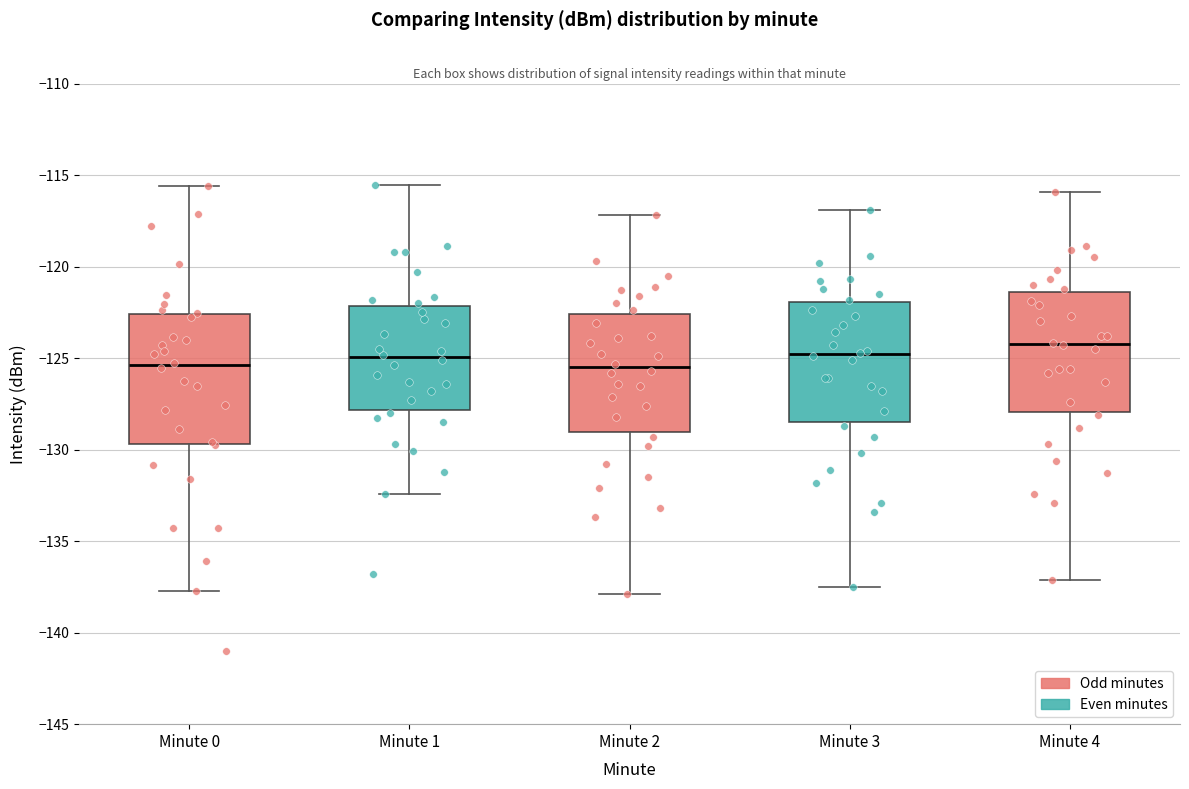

Reading left to right, read every box against the y-axis: the position of its median line, the range the box covers, and the ends of its whiskers. The values are not printed on the chart, so give them approximately, as read against the axis.

Minute 0: median -125.5, box -129.5 to -122.5, whiskers -137.5 to -115.5
Minute 1: median -125.0, box -128.0 to -122.0, whiskers -132.5 to -115.5
Minute 2: median -125.5, box -129.0 to -122.5, whiskers -138.0 to -117.0
Minute 3: median -125.0, box -128.5 to -122.0, whiskers -137.5 to -117.0
Minute 4: median -124.0, box -128.0 to -121.5, whiskers -137.0 to -116.0